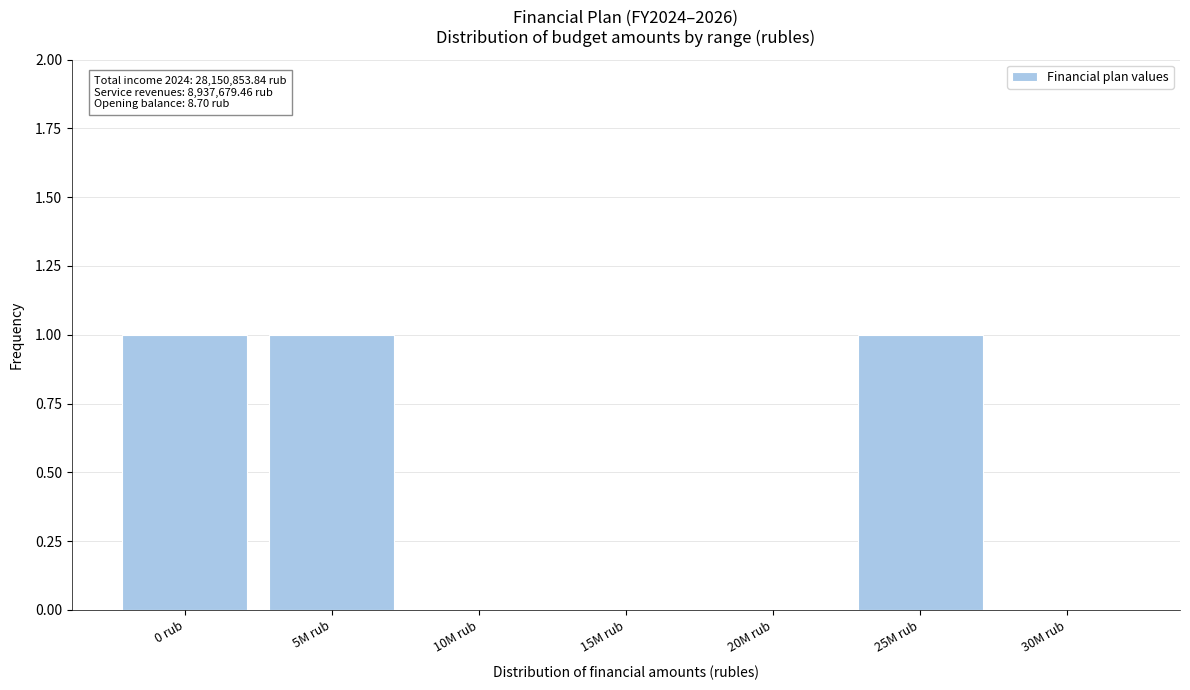

Reading left to right, transcribe all the data shown in this chart.

0 rub=1	5M rub=1	10M rub=0	15M rub=0	20M rub=0	25M rub=1	30M rub=0